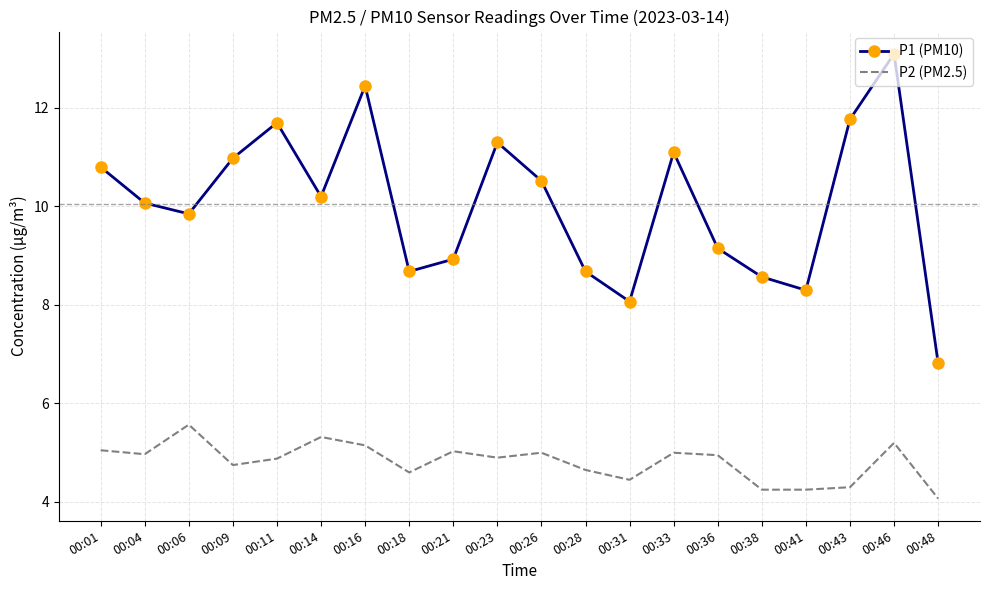

Which series changed the most between 00:21 and 00:31?

P1 (PM10)